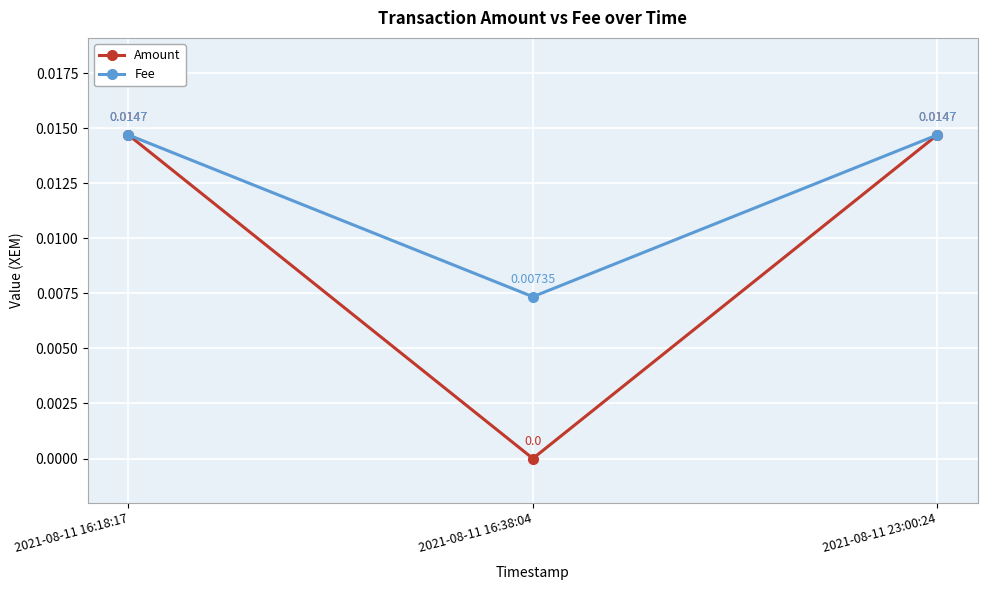

What position from the right is 2021-08-11 23:00:24?

1